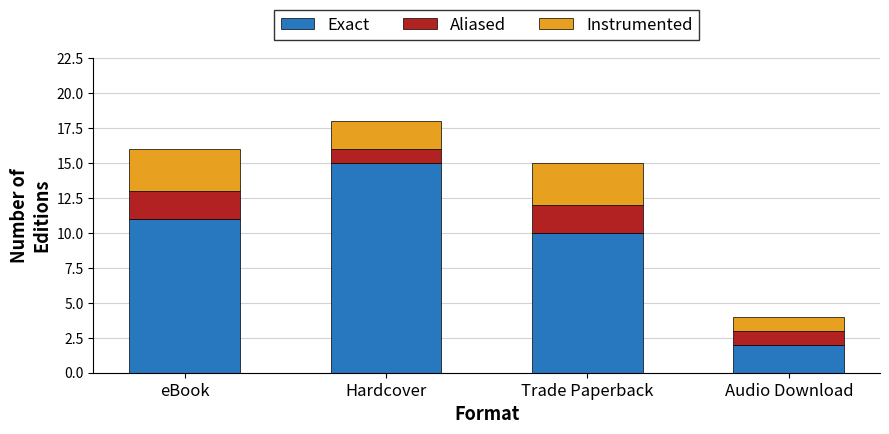

What is the difference between the second highest and minimum values in the Exact series?

9